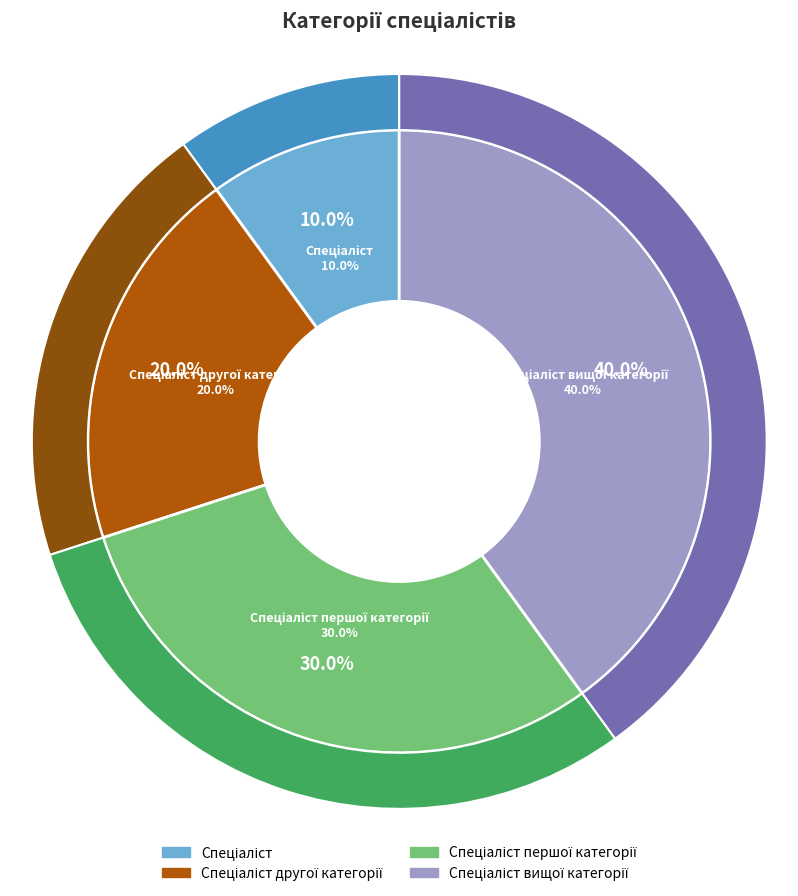

Does any single category account for the majority?

No